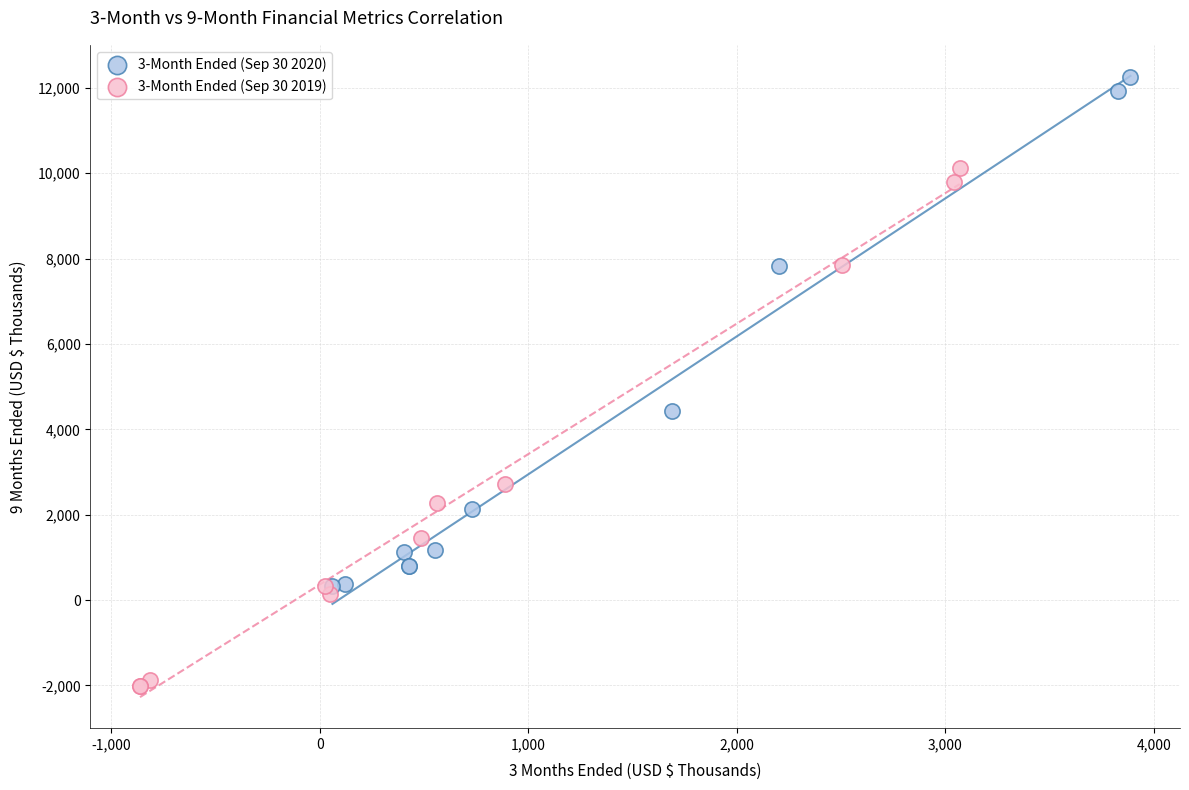

Which series has the widest spread of Y values?

3-Month Ended (Sep 30 2019)